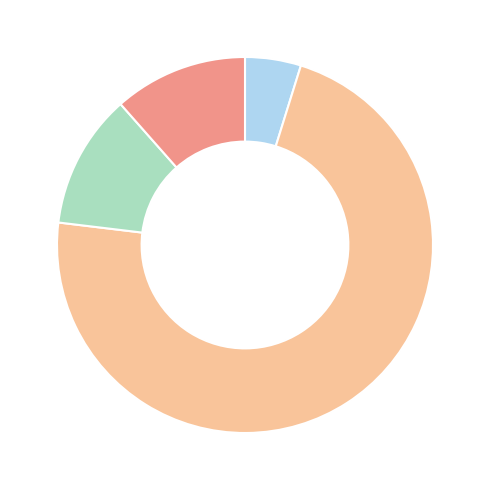

Is there a majority slice in this chart?

Yes